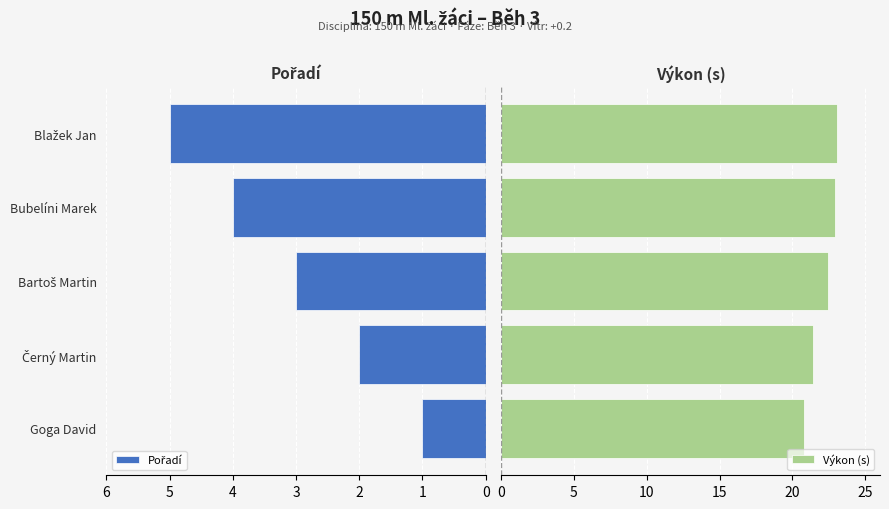

What is the average value of the Výkon (s) series?

22.1